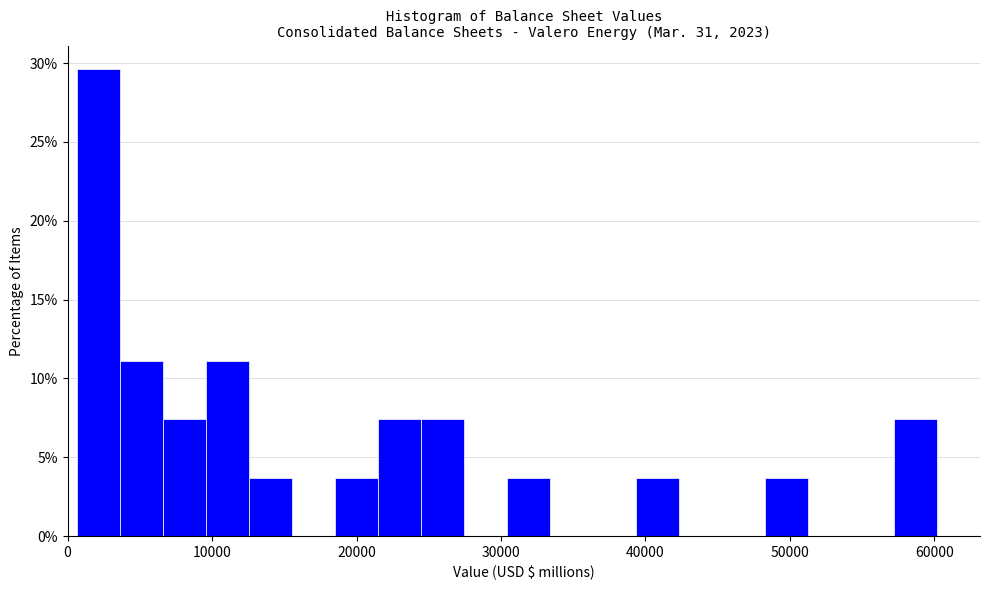

Read against the x-axis, roughly where is the centre of the tallest bar?

2000